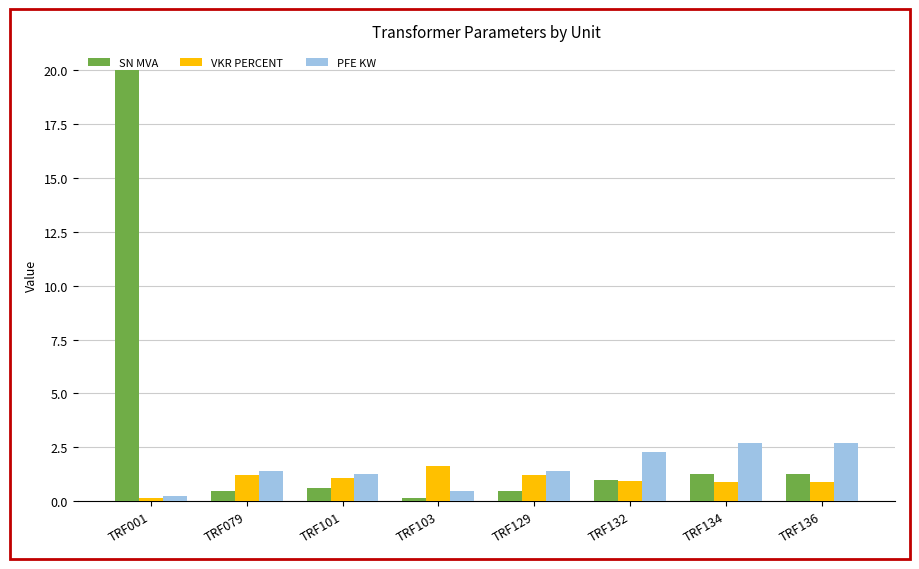

How many series are shown in this chart?

3